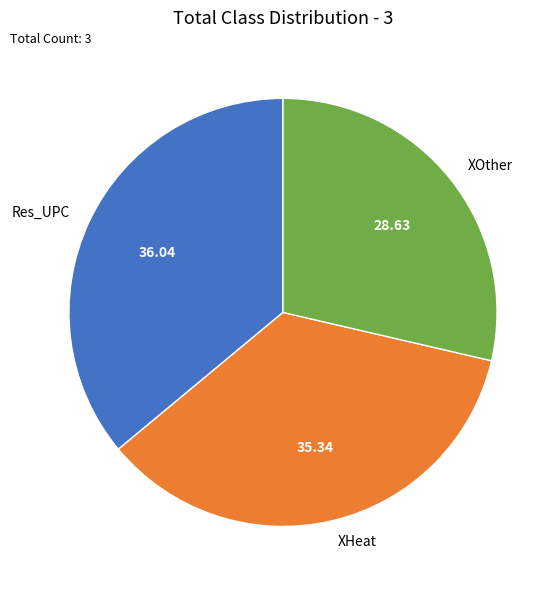

Do Res_UPC and XHeat together represent more than half of the pie?

Yes